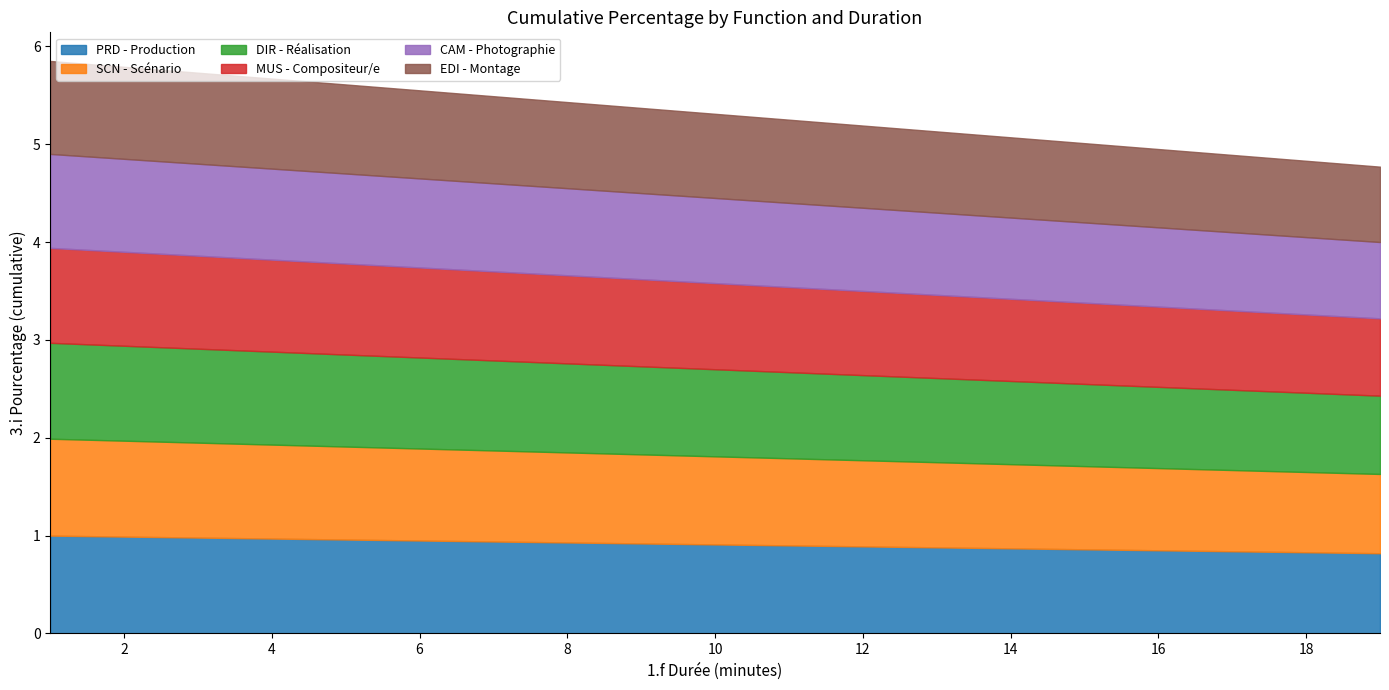

What is the difference between the maximum and minimum values in the MUS - Compositeur/e series?

0.2